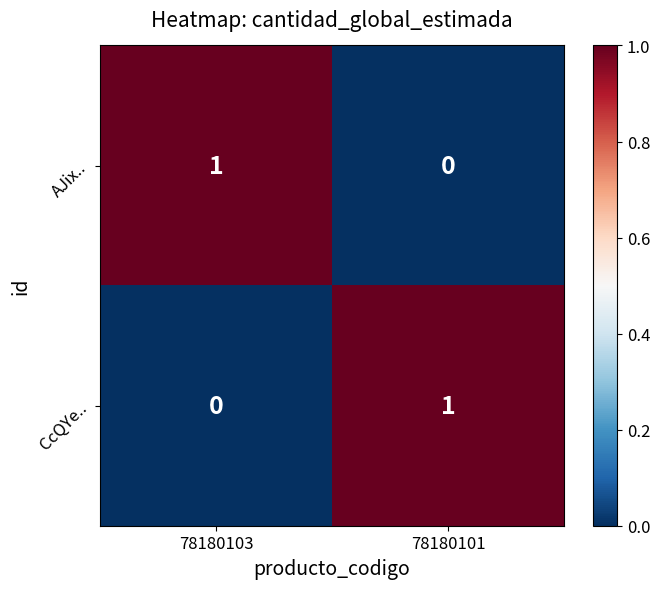

Rank the series at 78180103 from highest to lowest value.

AJix.., CcQYe..